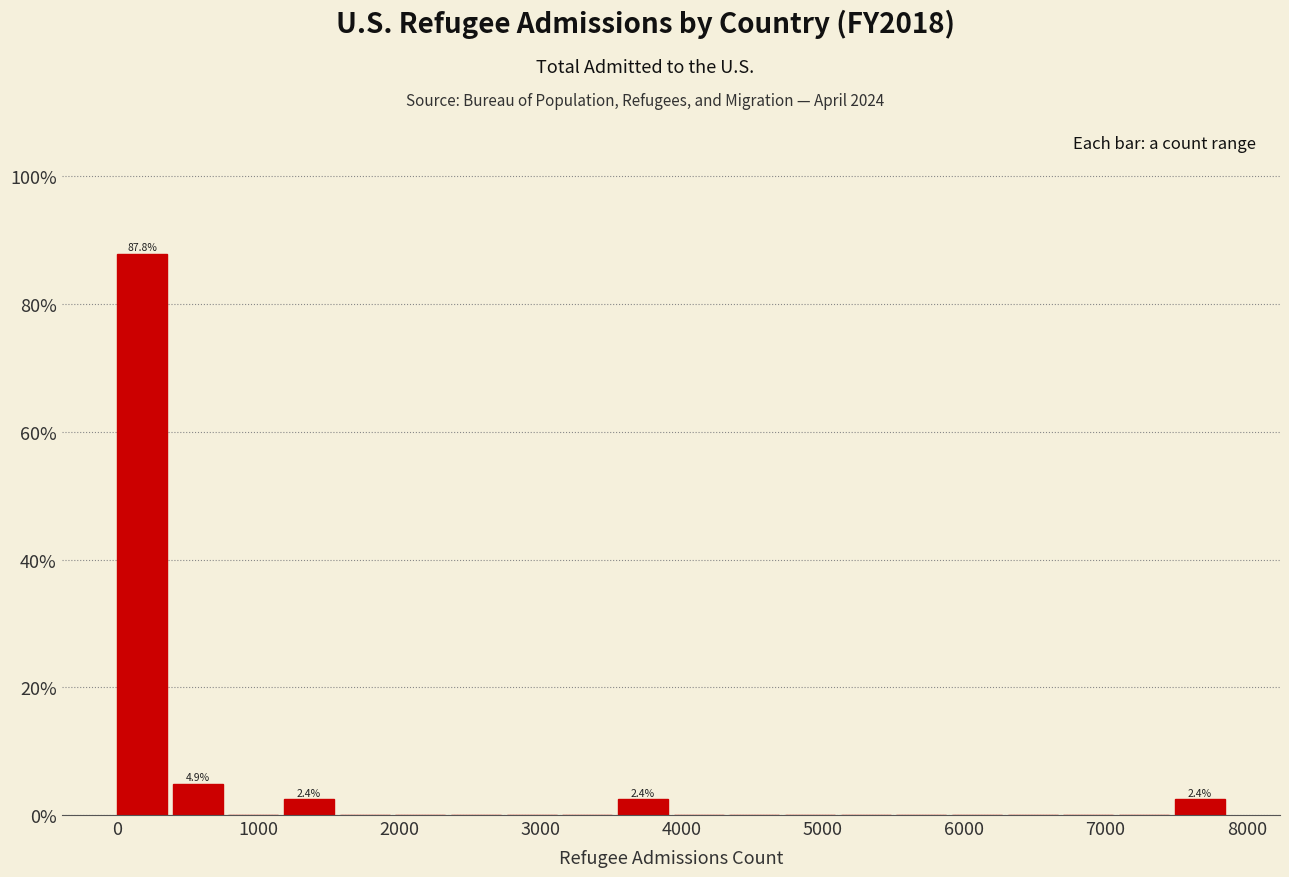

Around what value on the x-axis is the tallest bar? Give the approximate position of its centre, as read against the axis.

200